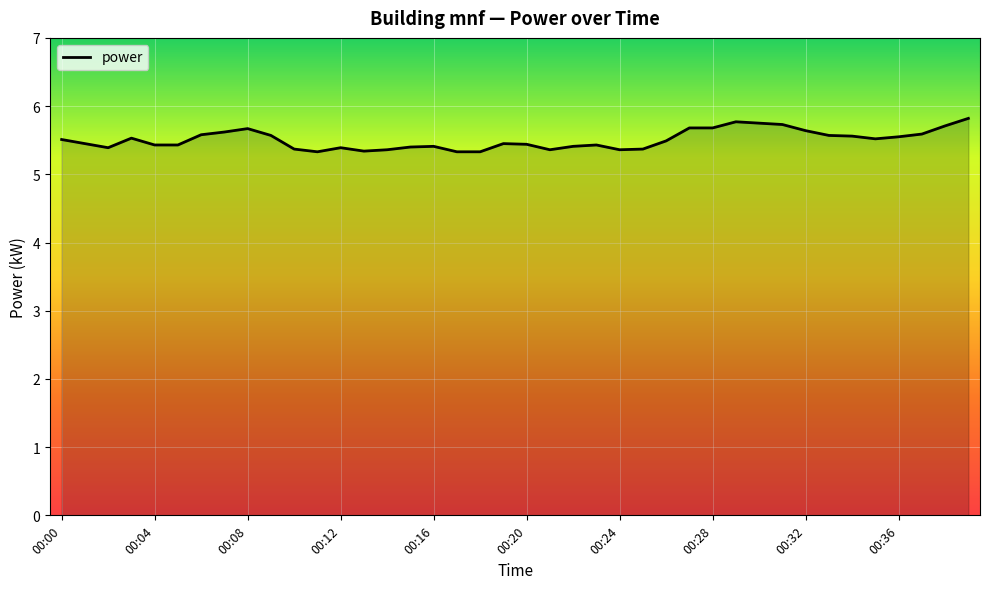

What is the minimum value shown in the chart?

5.3